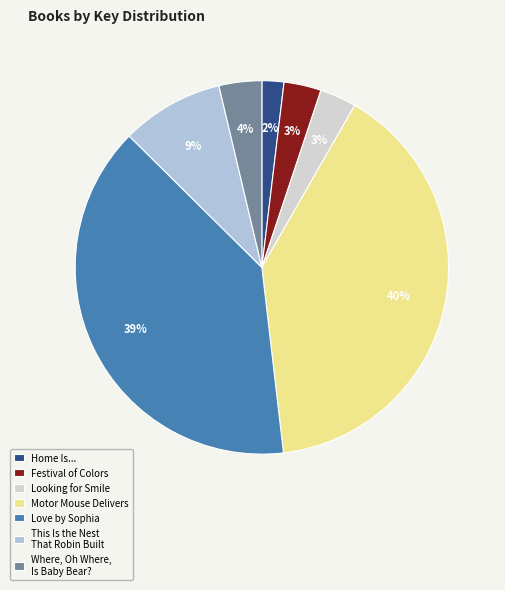

Combined, do Where, Oh Where, Is Baby Bear? and Love by Sophia account for over 50%?

No